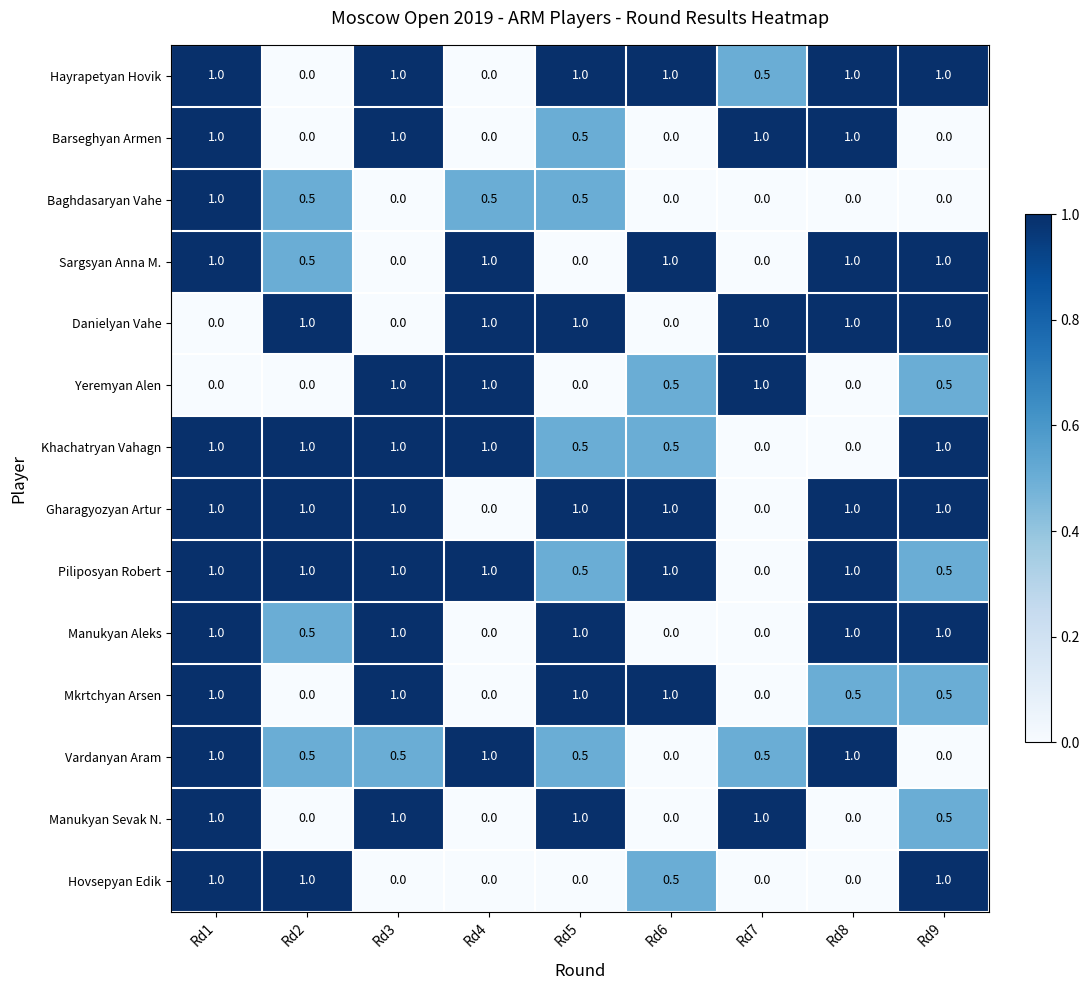

The Hayrapetyan Hovik series shows 1.0 at Rd1. True or false?

True